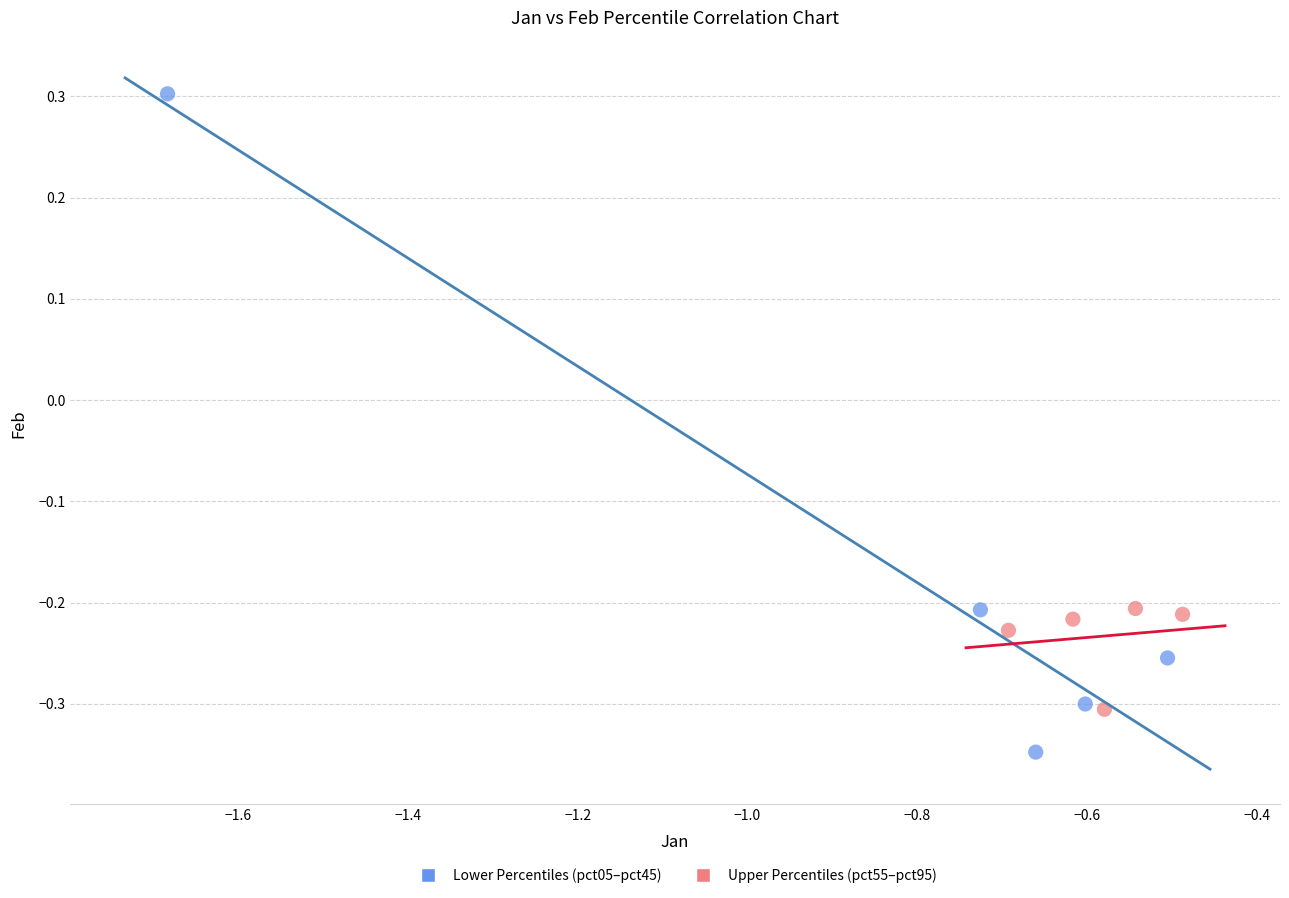

Which series reaches the maximum Y coordinate?

Lower Percentiles (pct05–pct45)